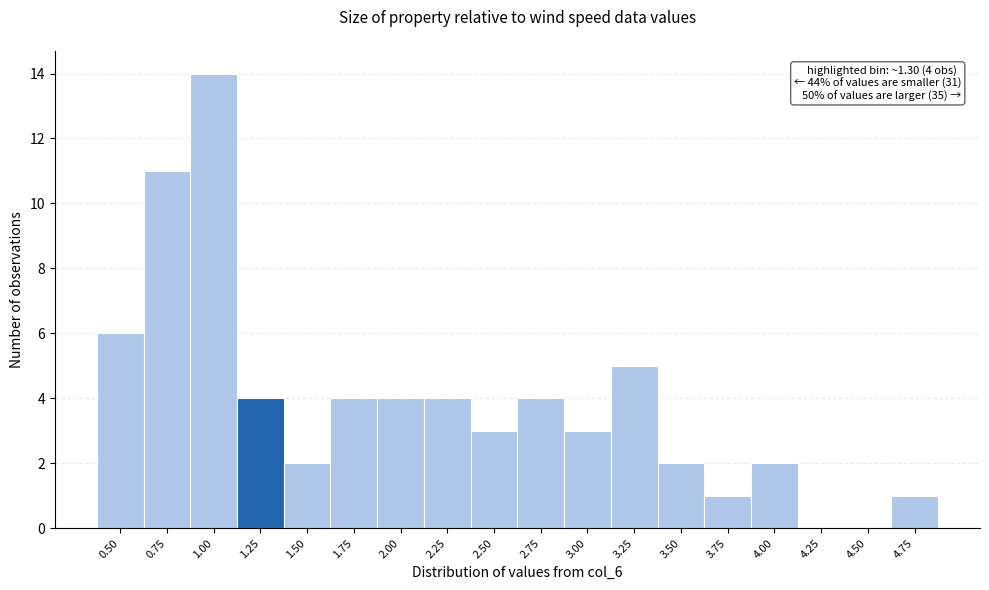

Reading left to right, what are all the values shown in this chart?

0.50=6	0.75=11	1.00=14	1.25=4	1.50=2	1.75=4	2.00=4	2.25=4	2.50=3	2.75=4	3.00=3	3.25=5	3.50=2	3.75=1	4.00=2	4.25=0	4.50=0	4.75=1